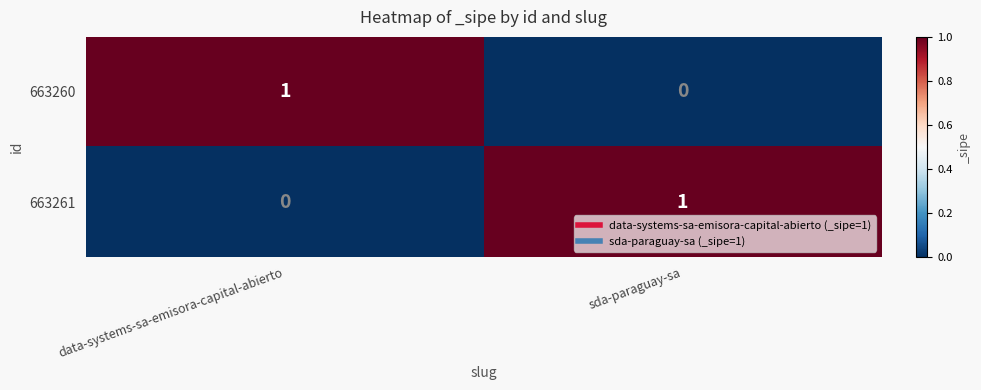

Rank the series at data-systems-sa-emisora-capital-abierto from lowest to highest value.

663261, 663260